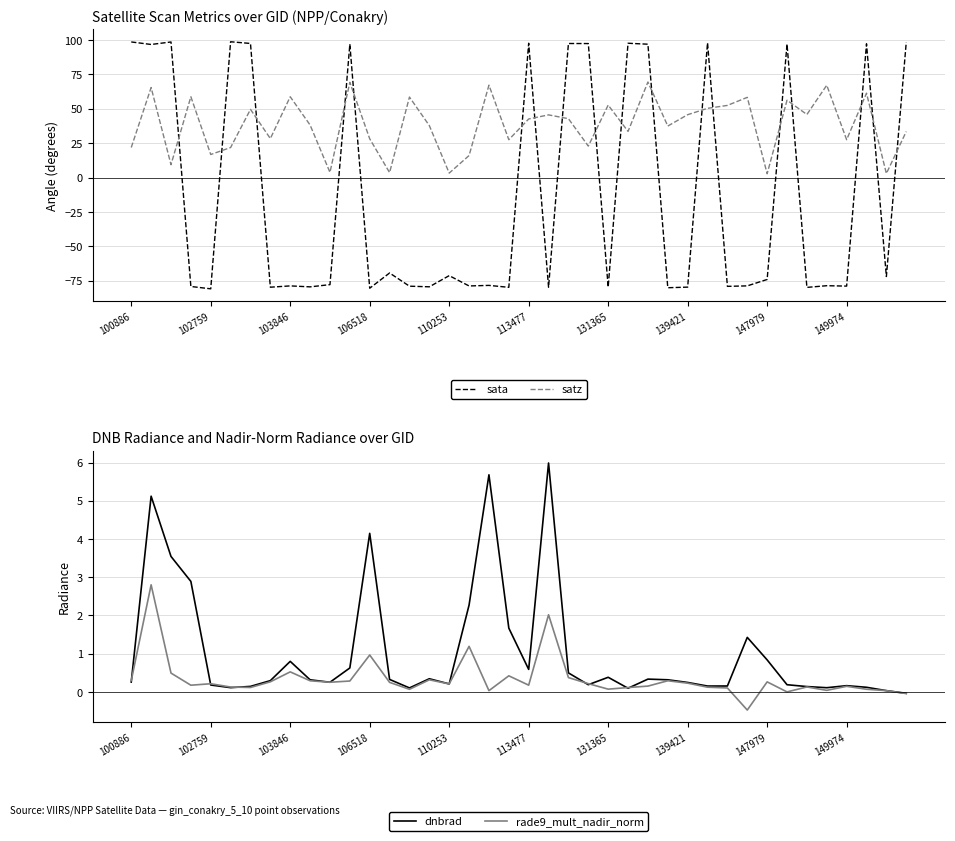

At how many categories does at least one series exceed 50?

23